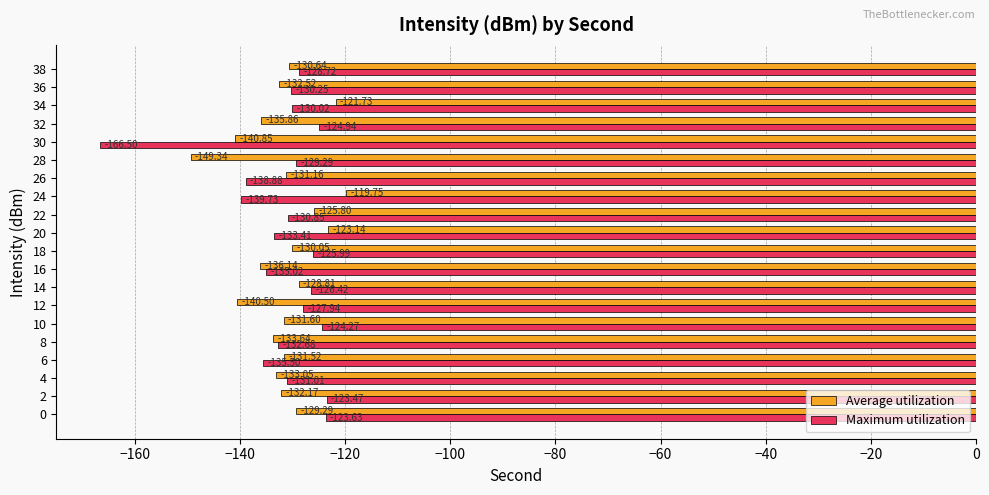

At which label is Maximum utilization closest to -144?

24